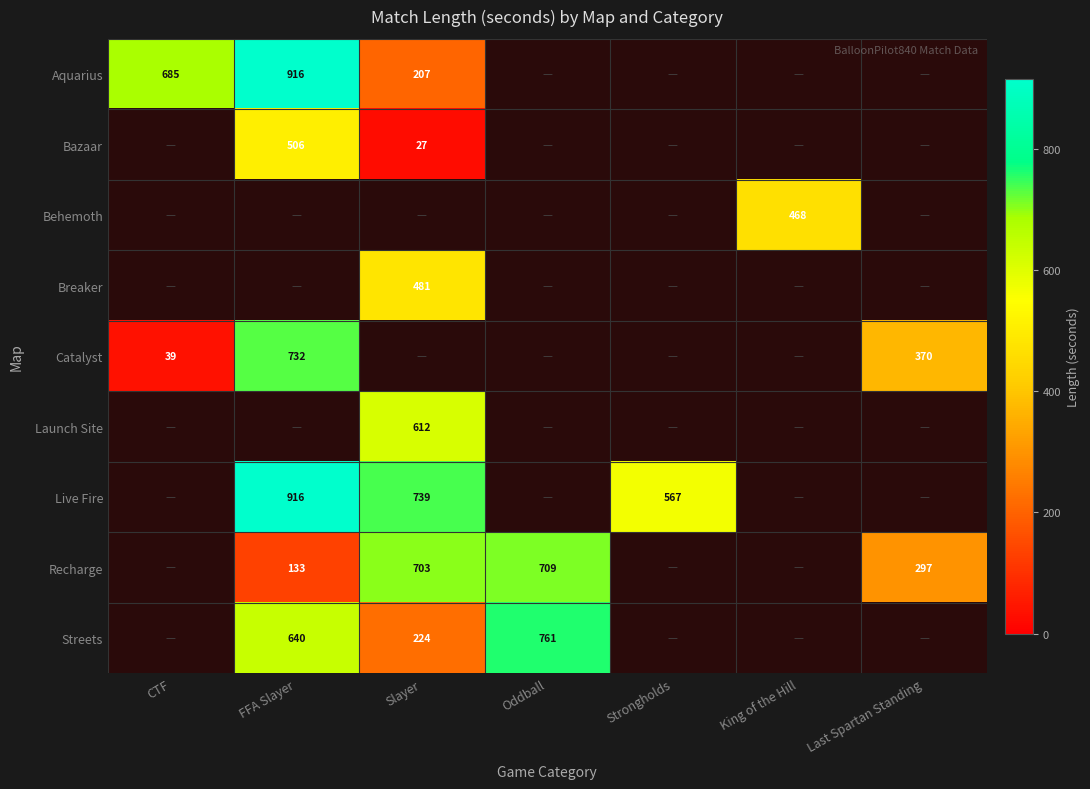

List the series in order of their peak value, lowest first.

Behemoth, Breaker, Bazaar, Launch Site, Recharge, Catalyst, Streets, Aquarius, Live Fire